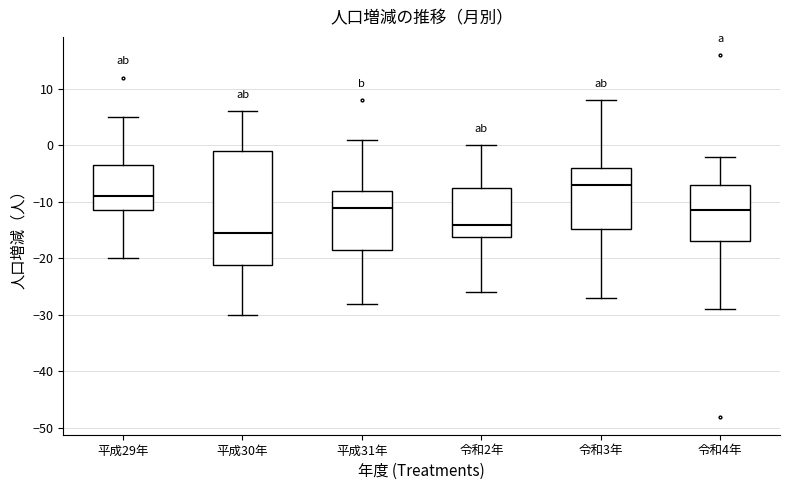

Reading left to right, transcribe this box plot: for each box, give where its median line is, the range the box spans, and where its two whiskers end, as read against the y-axis. The values are not printed on the chart, so give them approximately, as read against the axis.

平成29年: median -9, box -11 to -3, whiskers -20 to 5
平成30年: median -15, box -21 to -1, whiskers -30 to 6
平成31年: median -11, box -18 to -8, whiskers -28 to 1
令和2年: median -14, box -16 to -7, whiskers -26 to 0
令和3年: median -7, box -15 to -4, whiskers -27 to 8
令和4年: median -11, box -17 to -7, whiskers -29 to -2